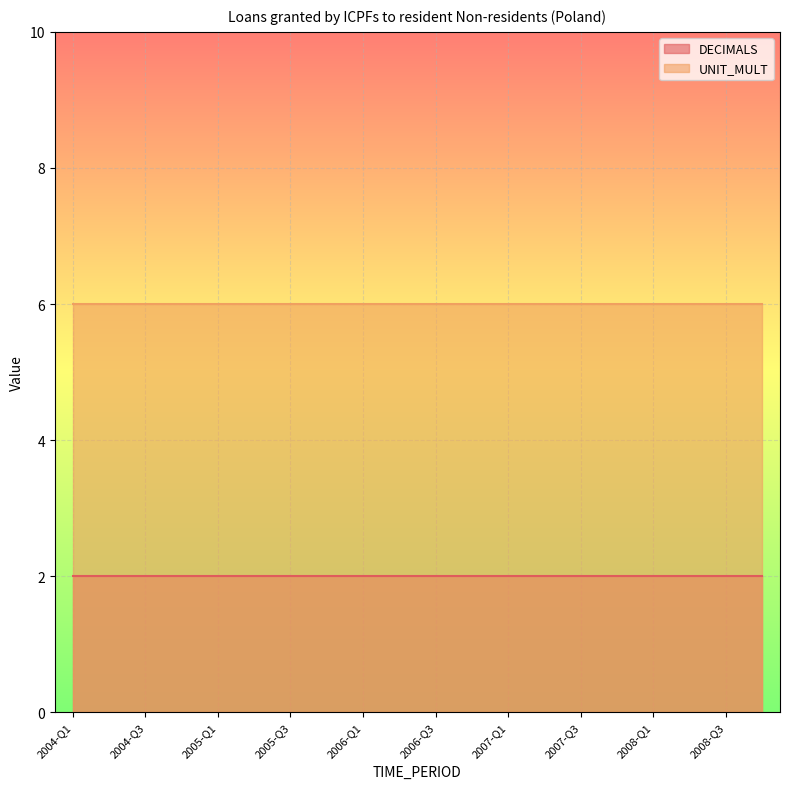

True or false: UNIT_MULT and DECIMALS intersect in this chart.

False